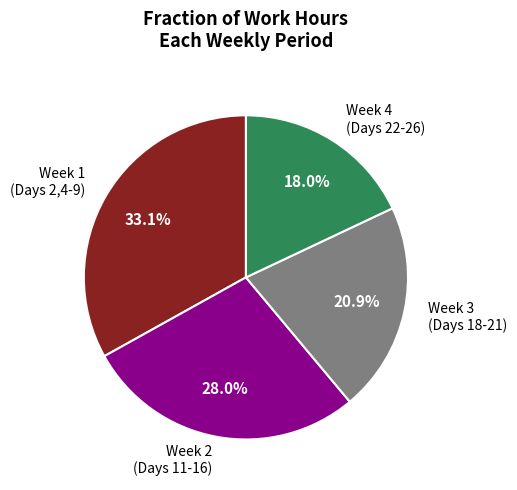

Between Week 4 (Days 22-26) and Week 1 (Days 2,4-9), which is larger?

Week 1 (Days 2,4-9)